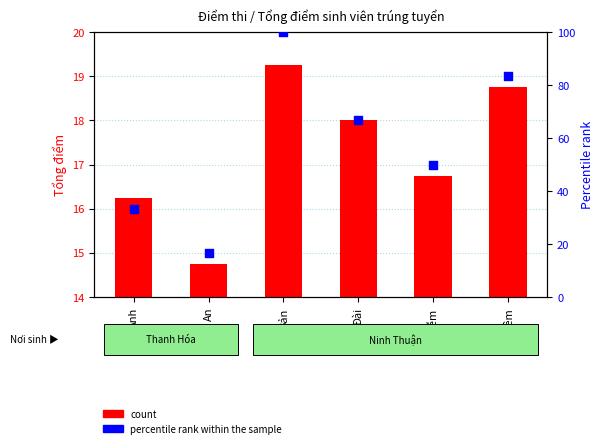

What are all the series names shown in the legend?

count, percentile rank within the sample